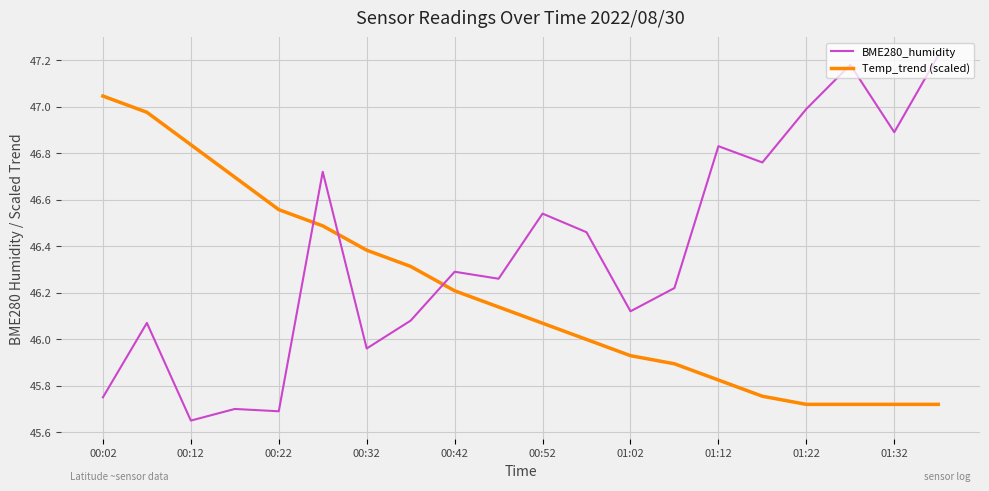

What is the difference between the second highest and minimum values in the BME280_humidity series?

1.5